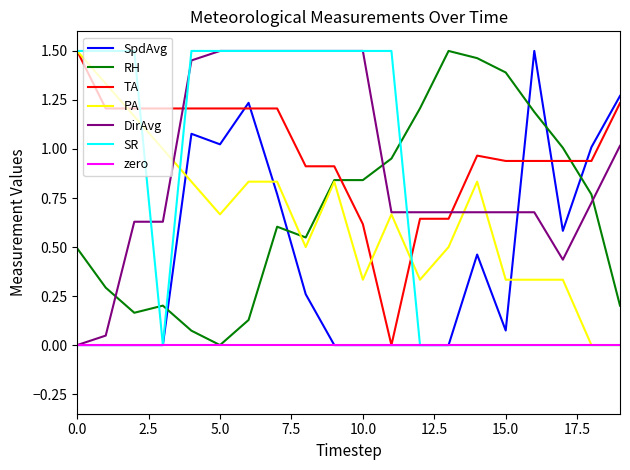

Is the value of DirAvg at 18 greater than the value of SpdAvg at 17?

Yes